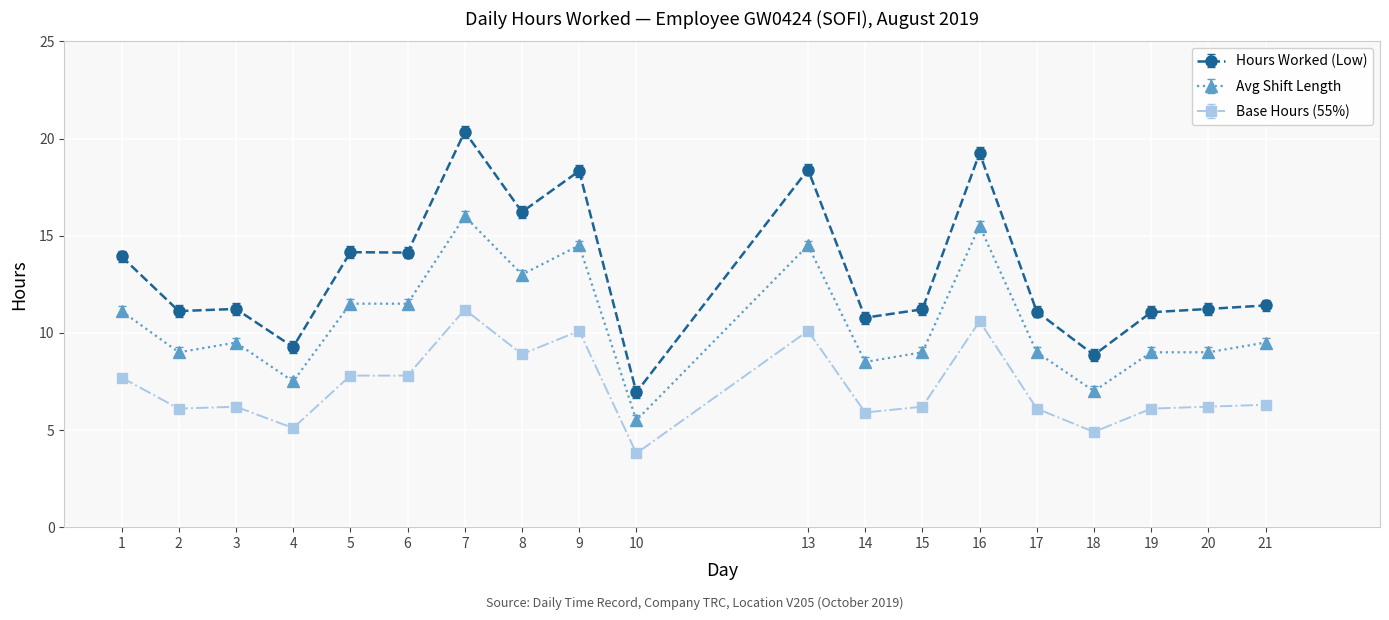

Reading right to left, list all the values displayed in this chart.

Hours Worked (Low): 11.4	11.2	11.1	8.9	11.1	19.2	11.2	10.8	18.4	6.9	18.3	16.2	20.4	14.1	14.2	9.3	11.2	11.1	13.9
Overtime Start: 0.0	0.0	0.0	0.0	0.0	0.0	0.0	0.0	0.0	0.0	0.0	0.0	0.0	0.0	0.0	0.0	0.0	0.0	0.0
Break Total: 0.0	0.0	0.0	0.0	0.0	0.0	0.0	0.0	0.0	0.0	0.0	0.0	0.0	0.0	0.0	0.0	0.0	0.0	0.0